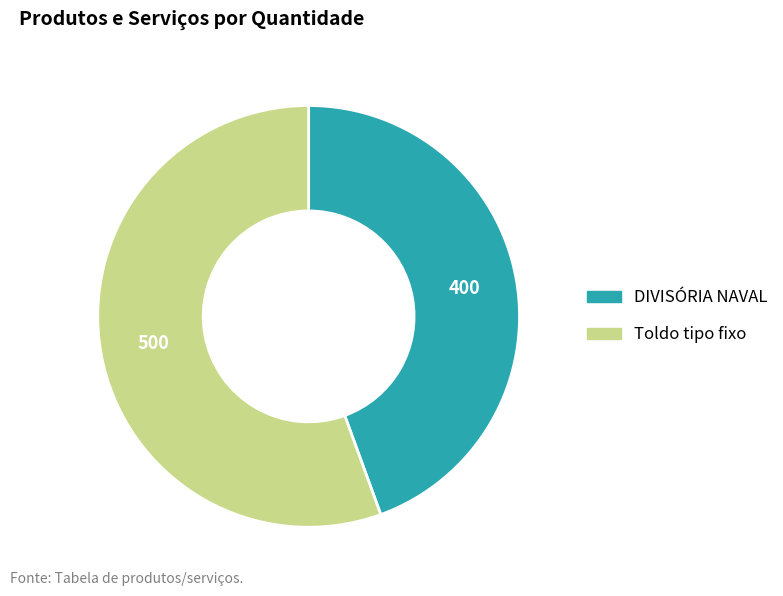

Is it true that DIVISÓRIA NAVAL is 44% of the pie?

True